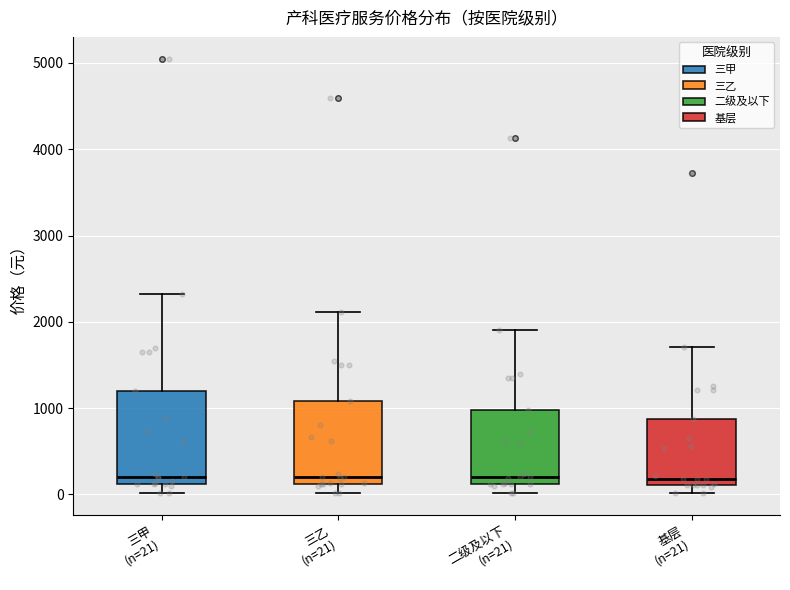

Comparing the boxes themselves (not the whiskers), which one is the tallest?

三甲 (n=21)